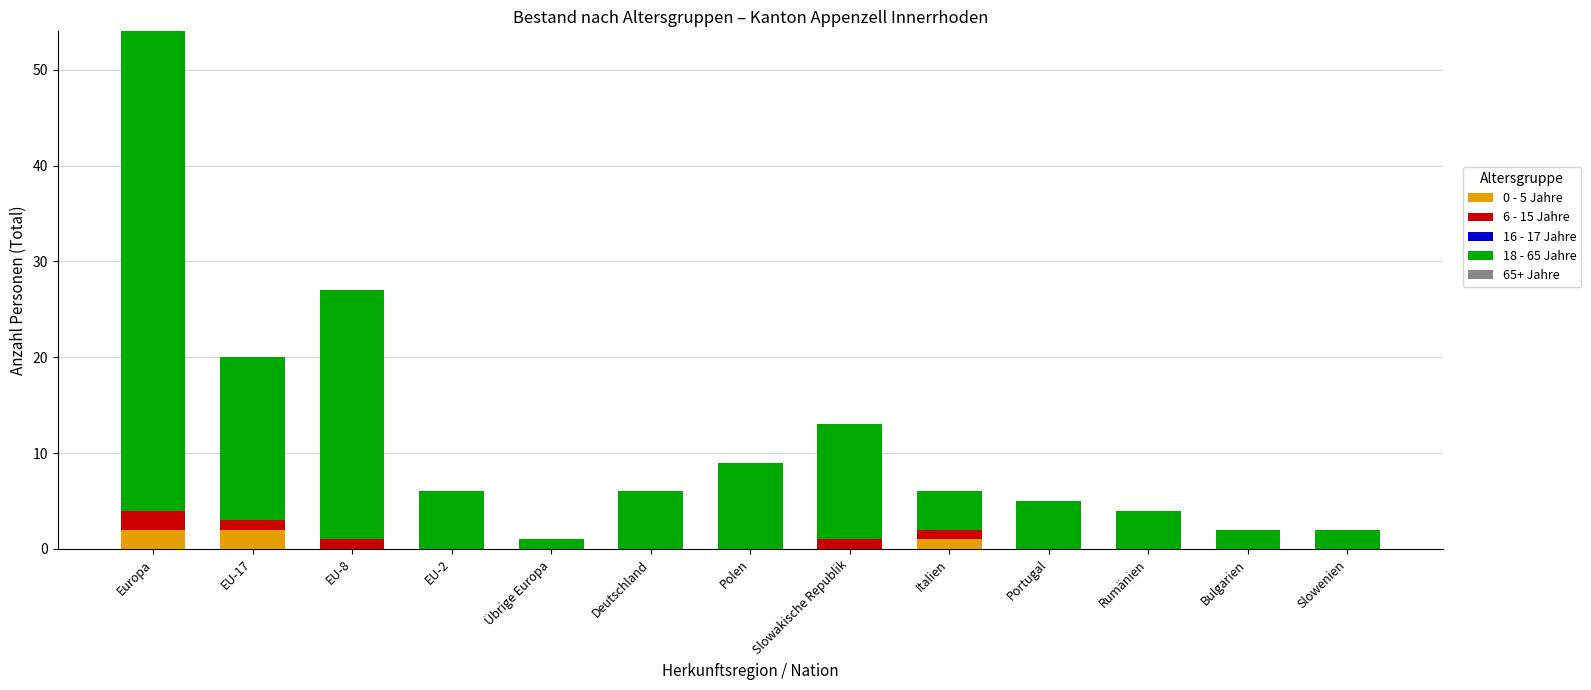

What is the total value across all series at Portugal?

5